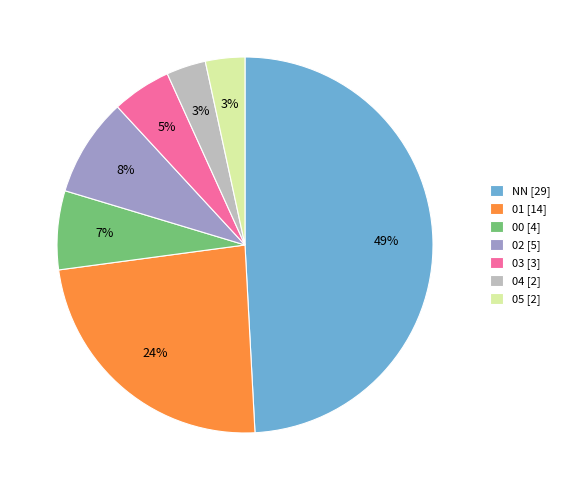

The 03 slice represents 5% of the pie. True or false?

True